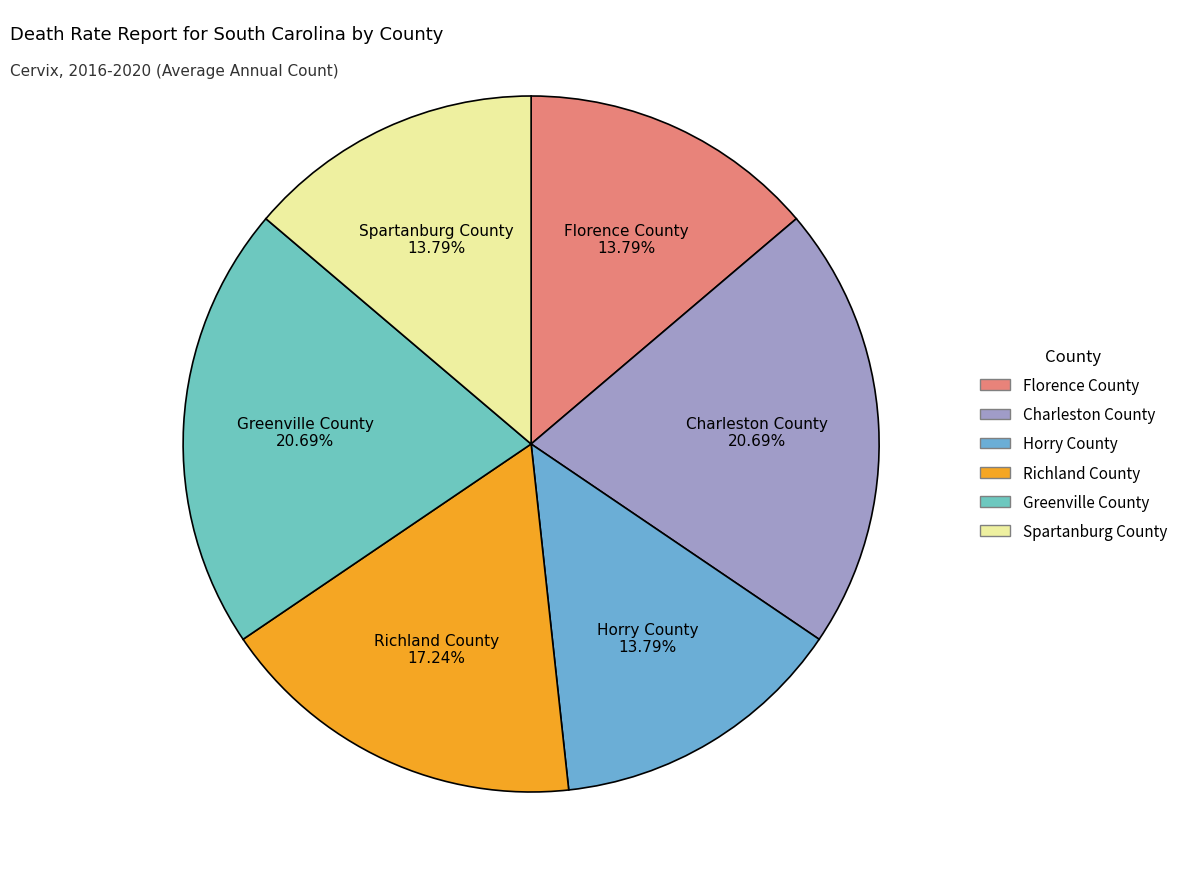

Between Charleston County and Spartanburg County, which is larger?

Charleston County